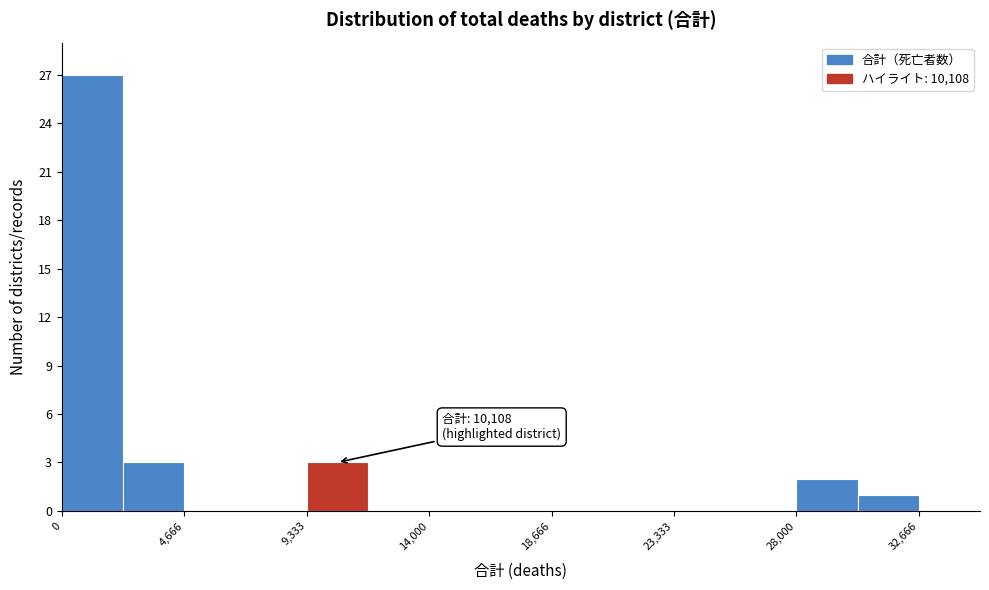

Which range on the x-axis has the tallest bar?

0 to 2500